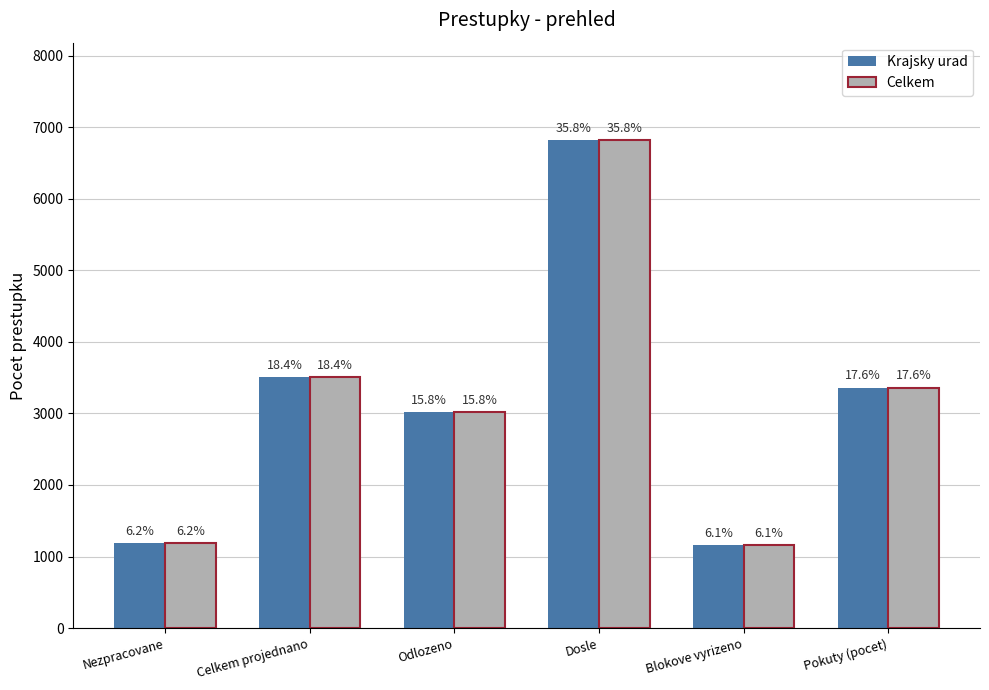

Between Dosle and Nezpracovane, which is larger?

Dosle